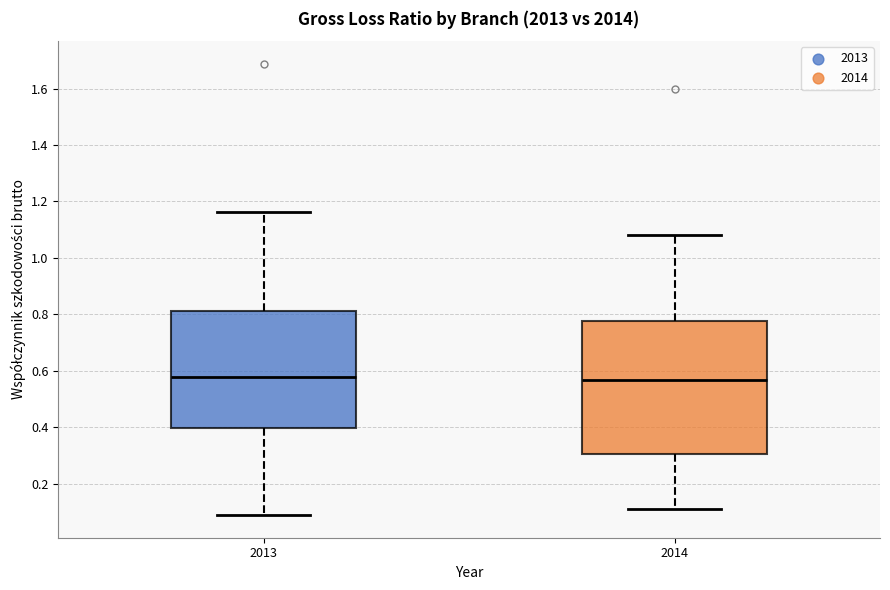

Reading left to right, transcribe this box plot: for each box, give where its median line is, the range the box spans, and where its two whiskers end, as read against the y-axis. The values are not printed on the chart, so give them approximately, as read against the axis.

2013: median 0.58, box 0.40 to 0.82, whiskers 0.08 to 1.16
2014: median 0.56, box 0.30 to 0.78, whiskers 0.10 to 1.08